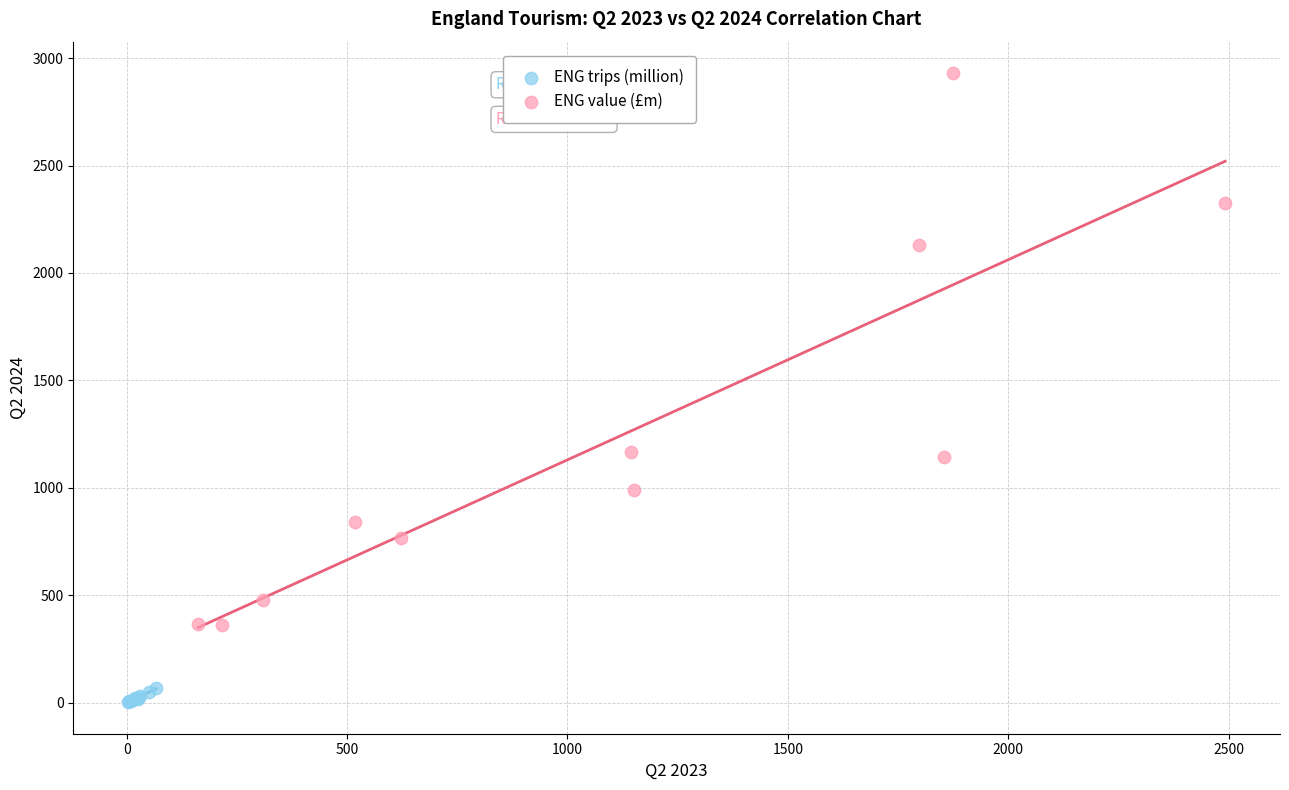

Which series reaches the maximum Y coordinate?

ENG value (£m)